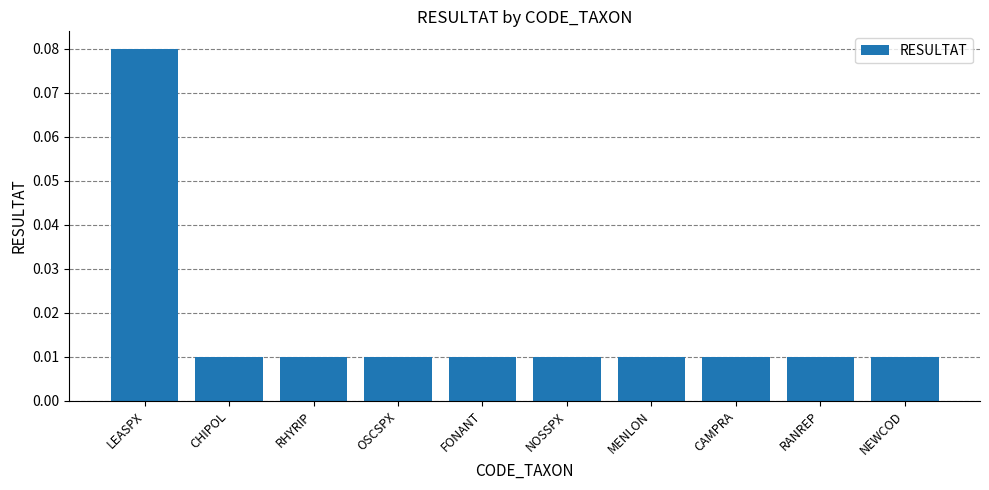

What position from the left is RHYRIP?

3